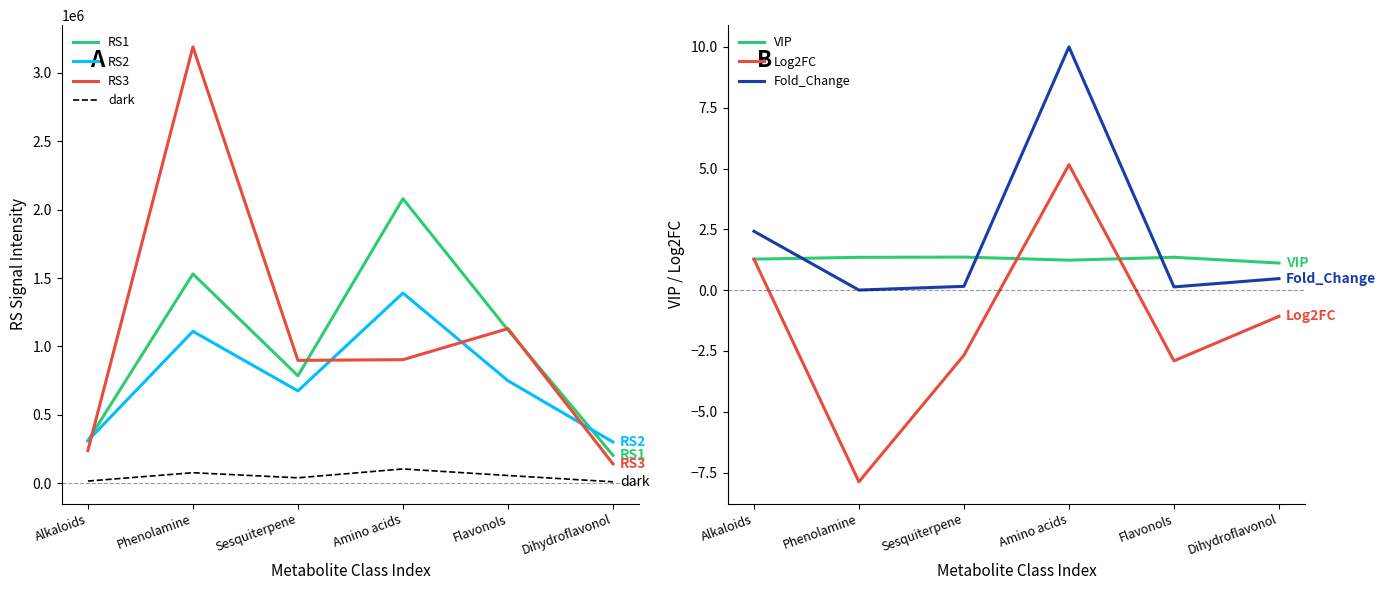

True or false: RS3 and Log2FC intersect in this chart.

False